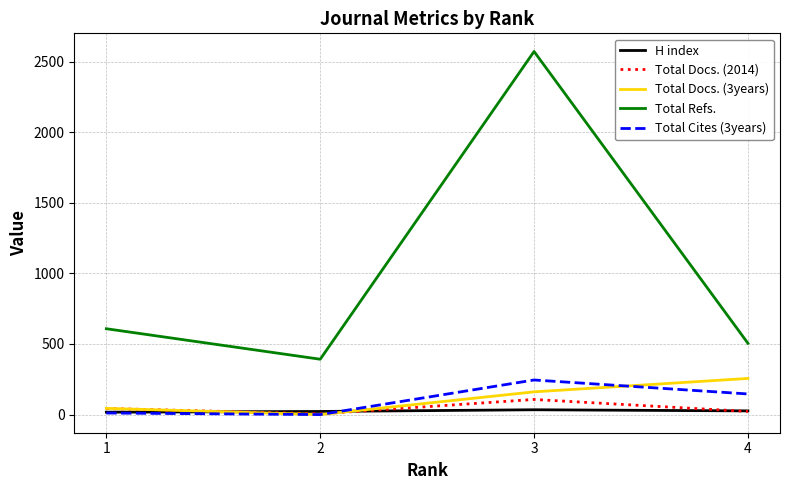

Which series has the widest spread of values?

Total Refs.